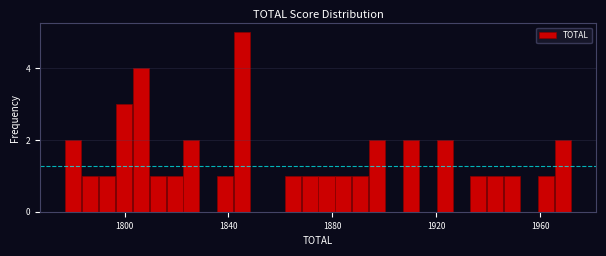

Around what value on the x-axis is the tallest bar? Give the approximate position of its centre, as read against the axis.

1845